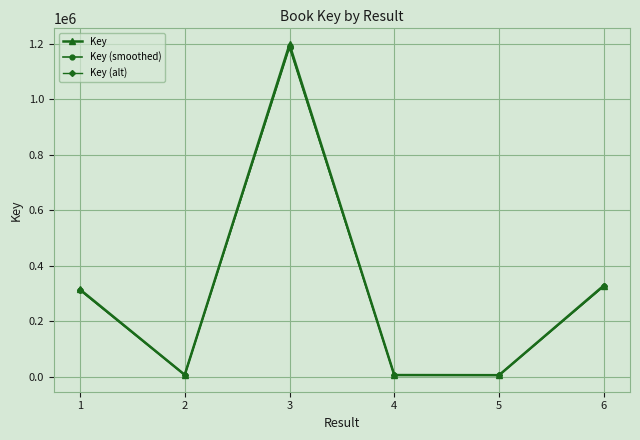

What is the value of the Key (alt) point at the 6th from the left?

325202.1